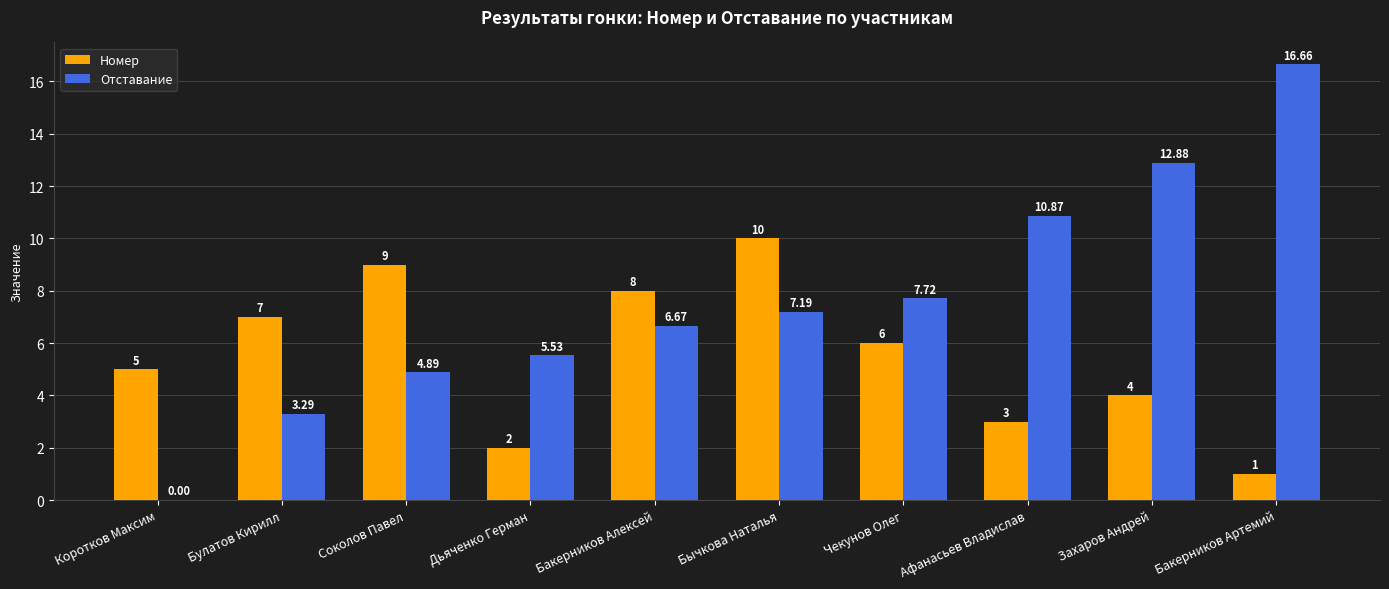

Is the value of Отставание at Чекунов Олег greater than the value of Номер at Чекунов Олег?

Yes